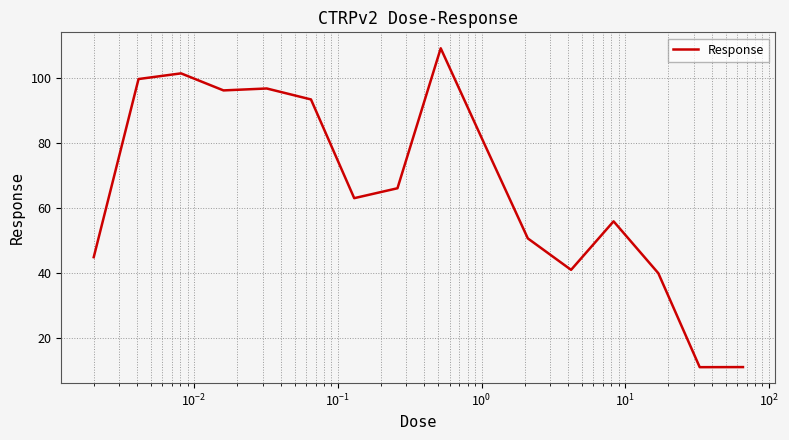

What is the greatest value displayed?

109.0